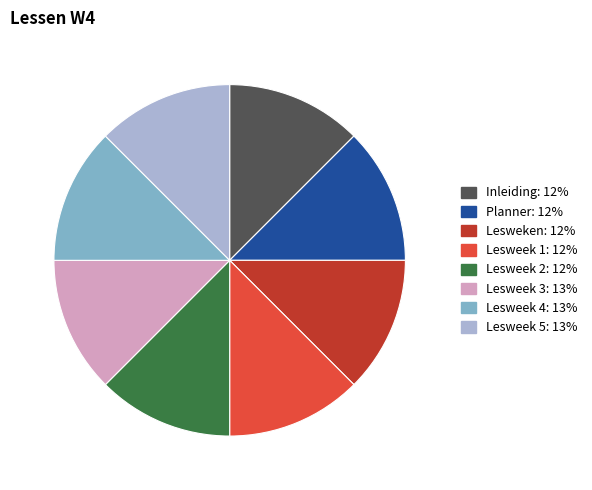

True or false: Planner accounts for 1% of the total.

False